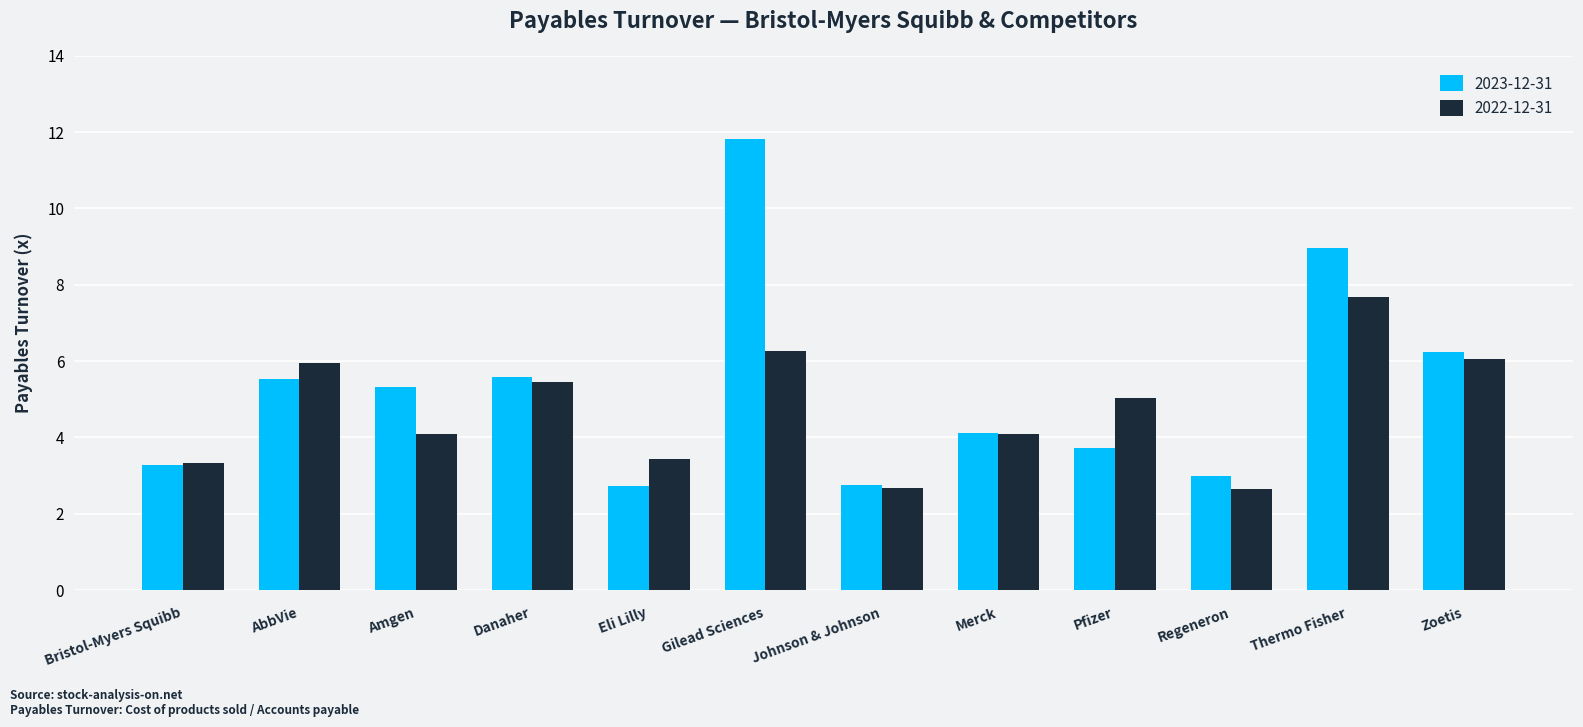

What is the difference between the second highest and minimum values in the 2023-12-31 series?

6.2